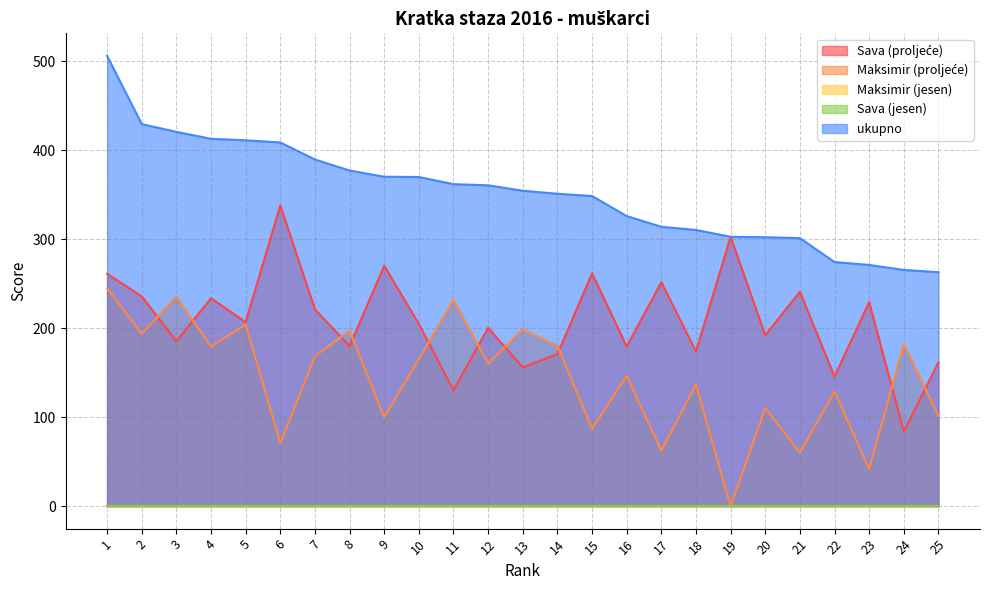

Does the chart display data point markers on the line(s)?

No